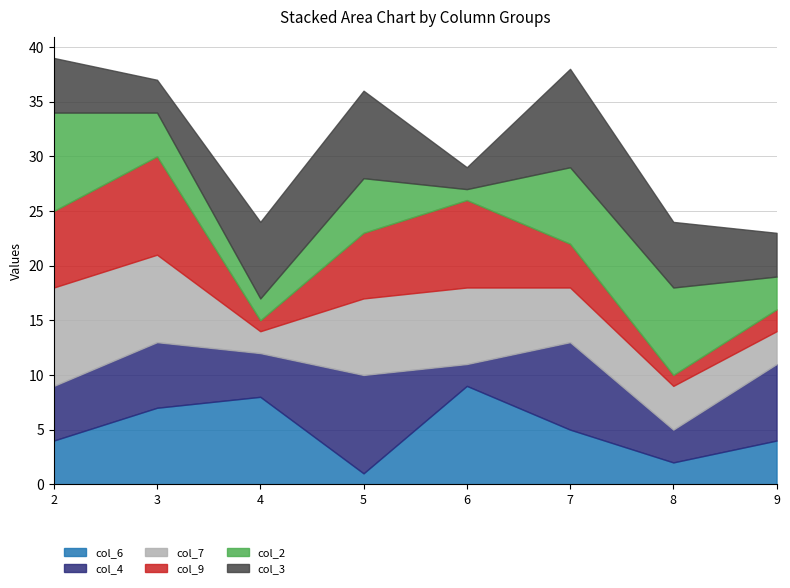

Reading left to right, transcribe all the data shown in this chart.

col_6: 2=4	3=7	4=8	5=1	6=9	7=5	8=2	9=4
col_4: 2=5	3=6	4=4	5=9	6=2	7=8	8=3	9=7
col_7: 2=9	3=8	4=2	5=7	6=7	7=5	8=4	9=3
col_9: 2=7	3=9	4=1	5=6	6=8	7=4	8=1	9=2
col_2: 2=9	3=4	4=2	5=5	6=1	7=7	8=8	9=3
col_3: 2=5	3=3	4=7	5=8	6=2	7=9	8=6	9=4